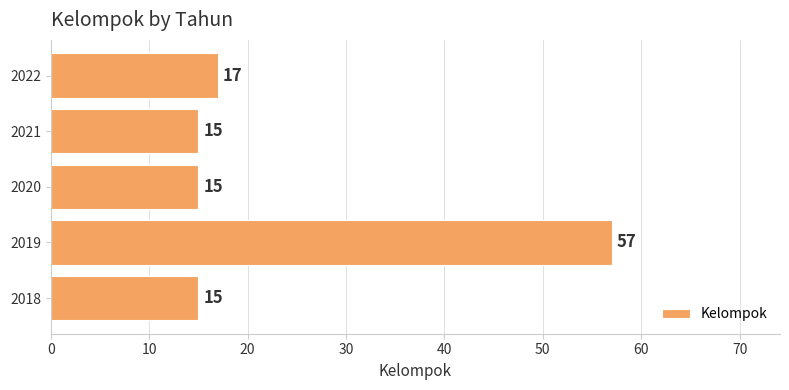

What is the difference between the maximum and minimum values?

42